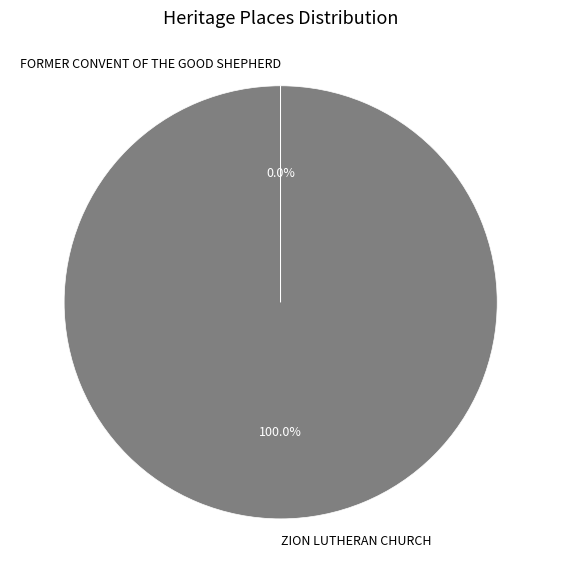

The ZION LUTHERAN CHURCH slice represents 100% of the pie. True or false?

True